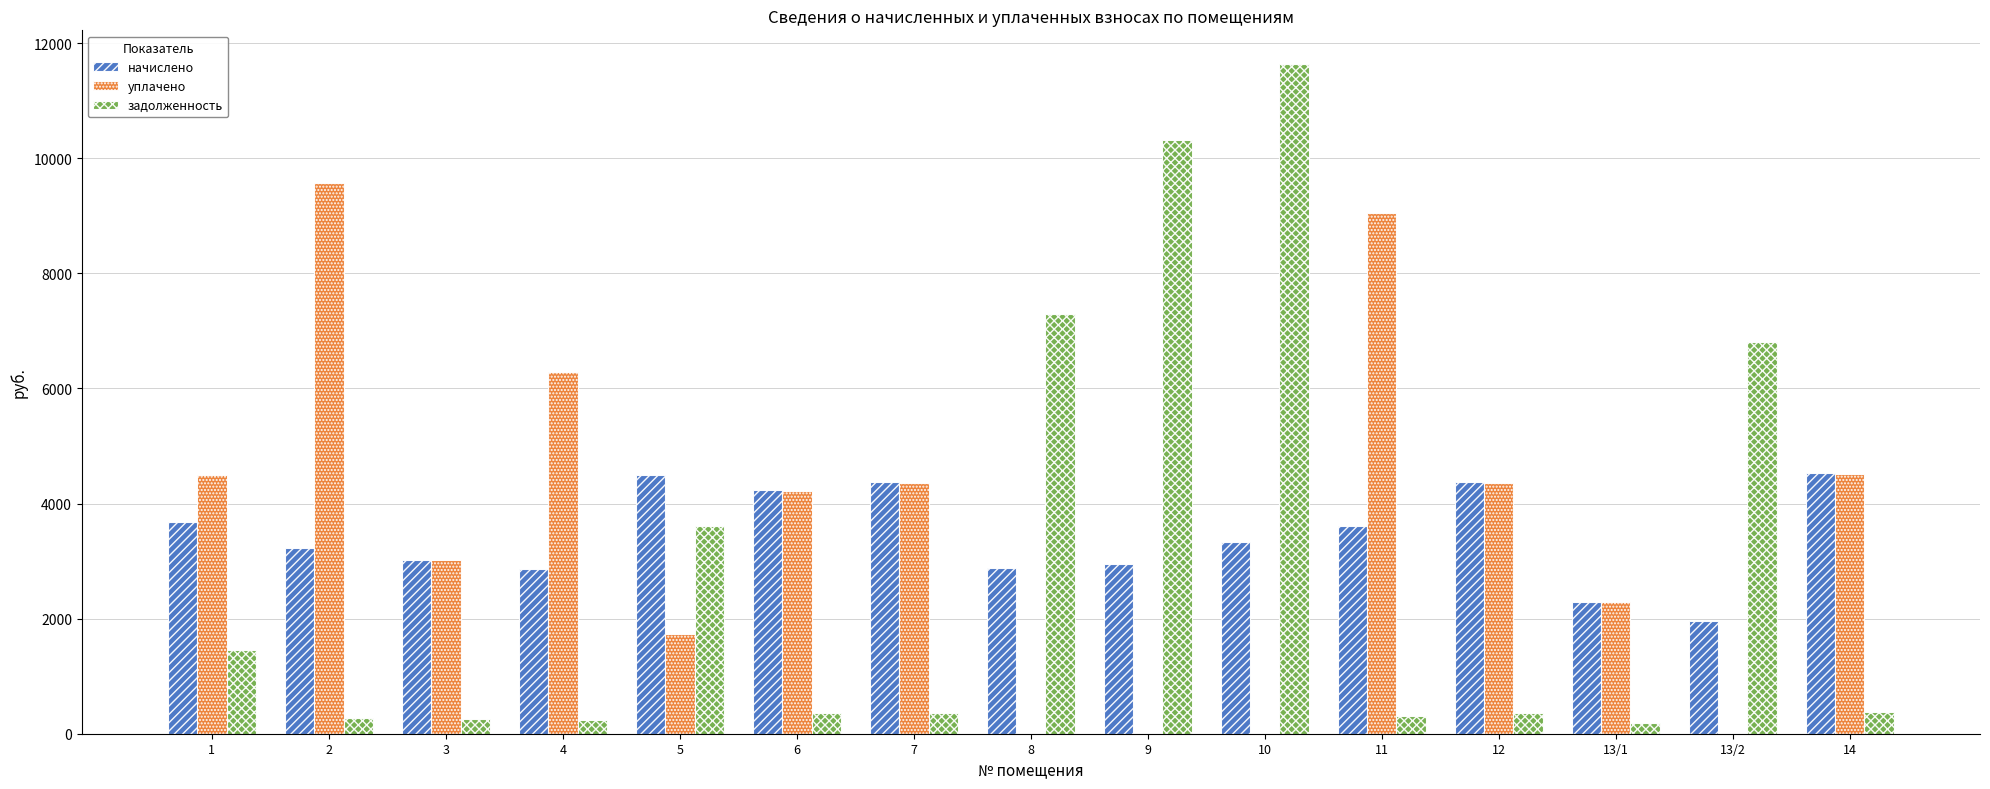

What are all the series names shown in the legend?

начислено, уплачено, задолженность